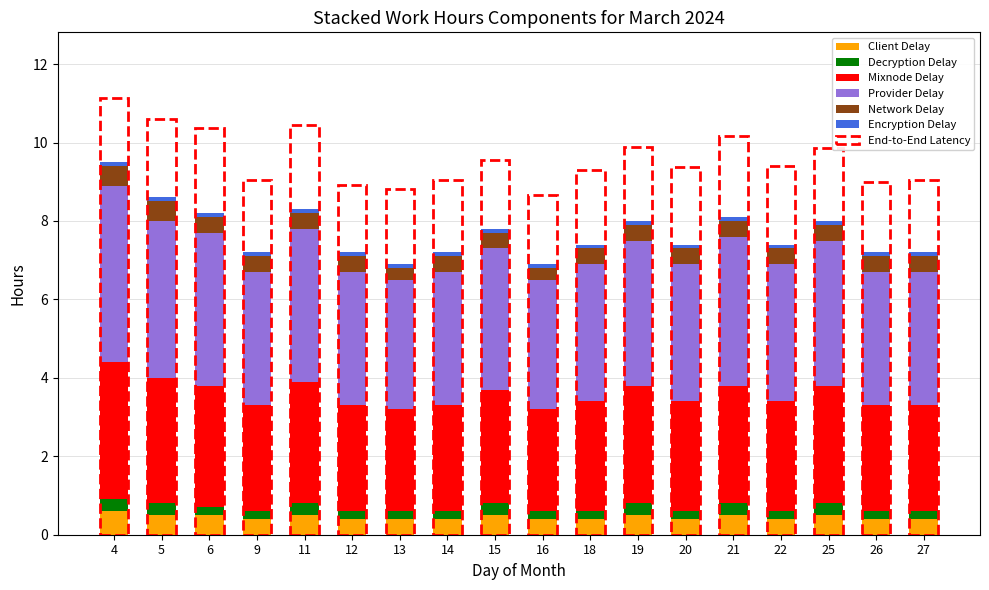

What is the lowest value of the Client Delay series?

0.4